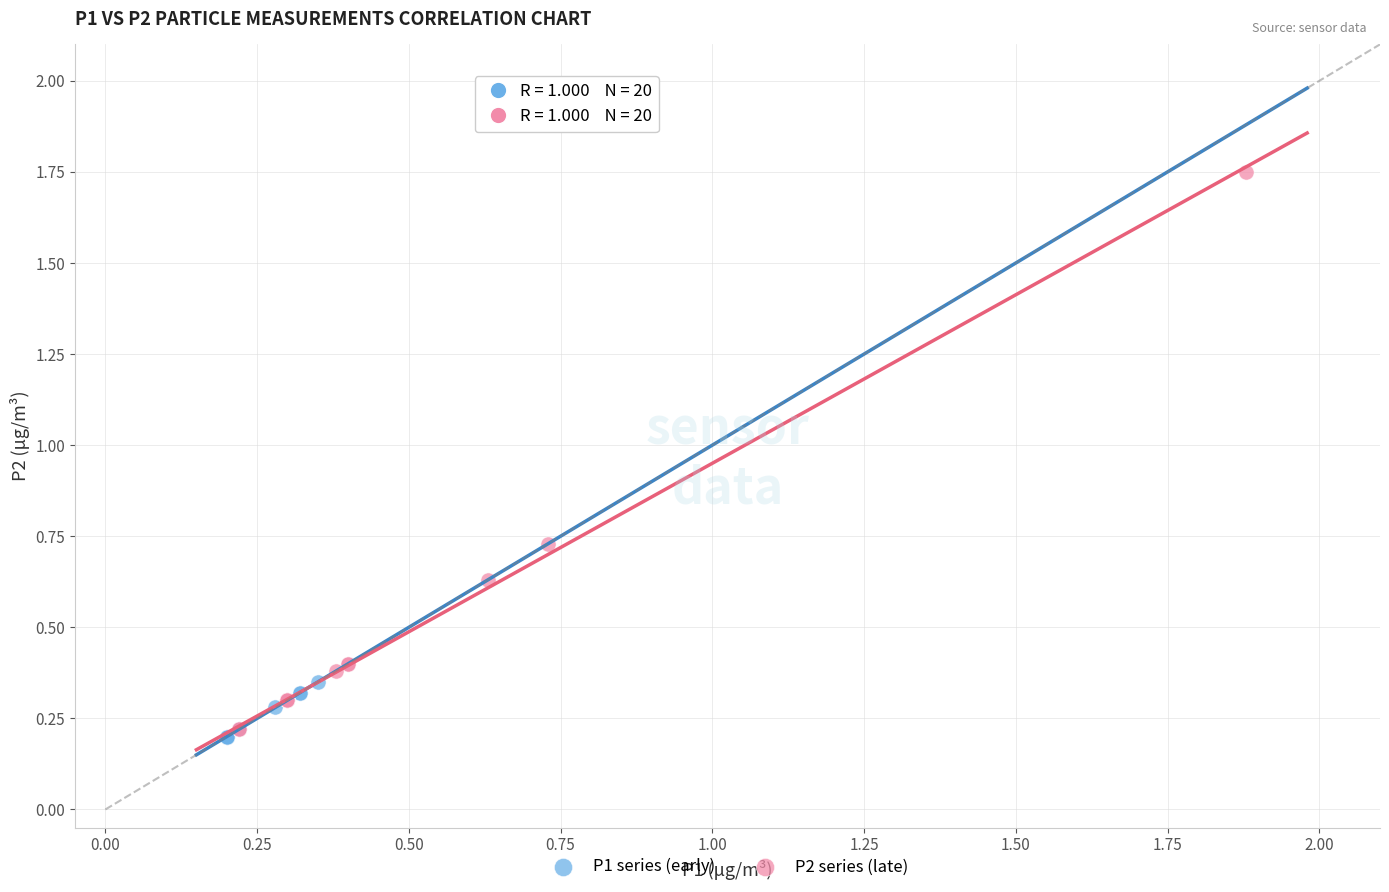

What are all the series names shown in the legend?

P1 series (early), P2 series (late)